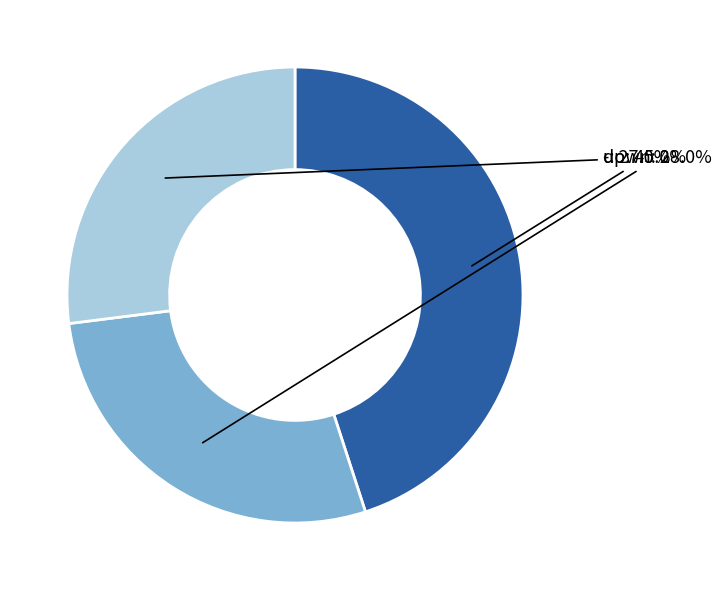

Is there a majority slice in this chart?

No